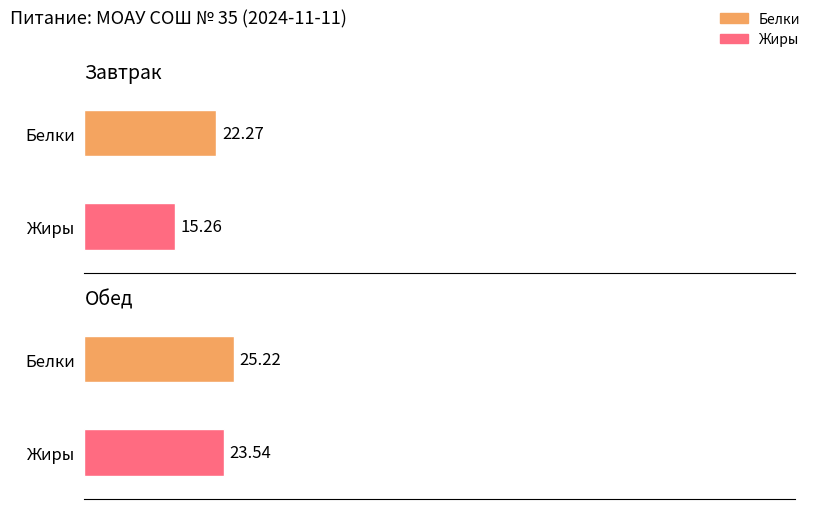

How many data points in Жиры are above 23?

1